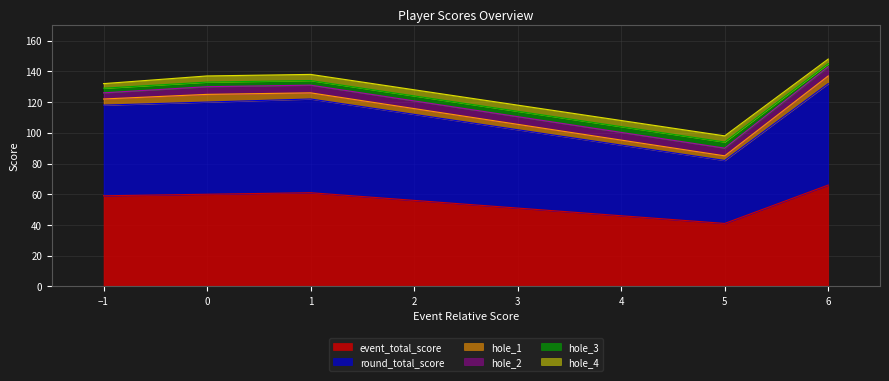

At which category is the sum across all series the highest?

Justus Chruma